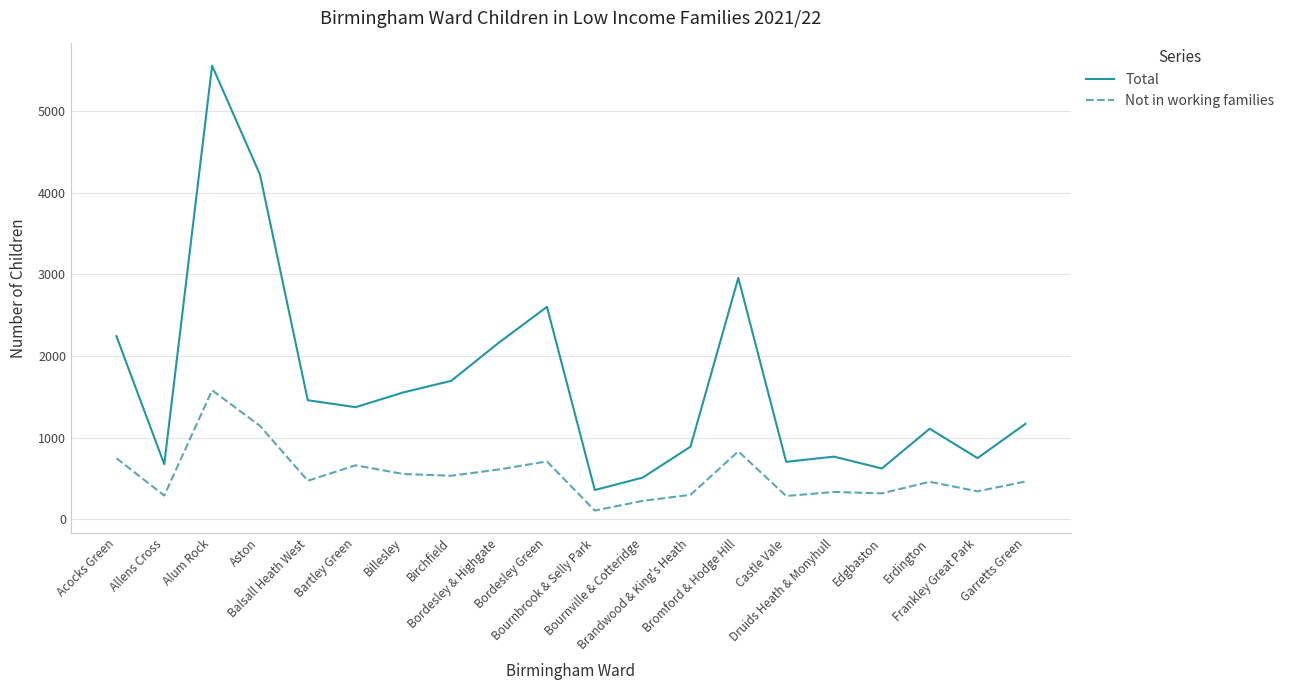

What is the sum of the Not in working families values at Billesley and Allens Cross?

844